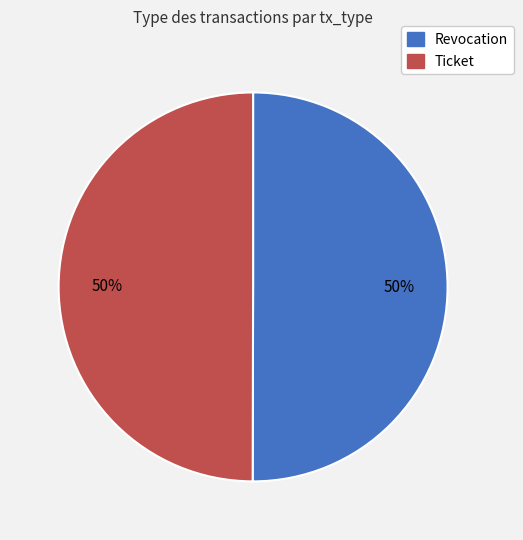

Is the sum of Ticket and Revocation greater than half?

Yes